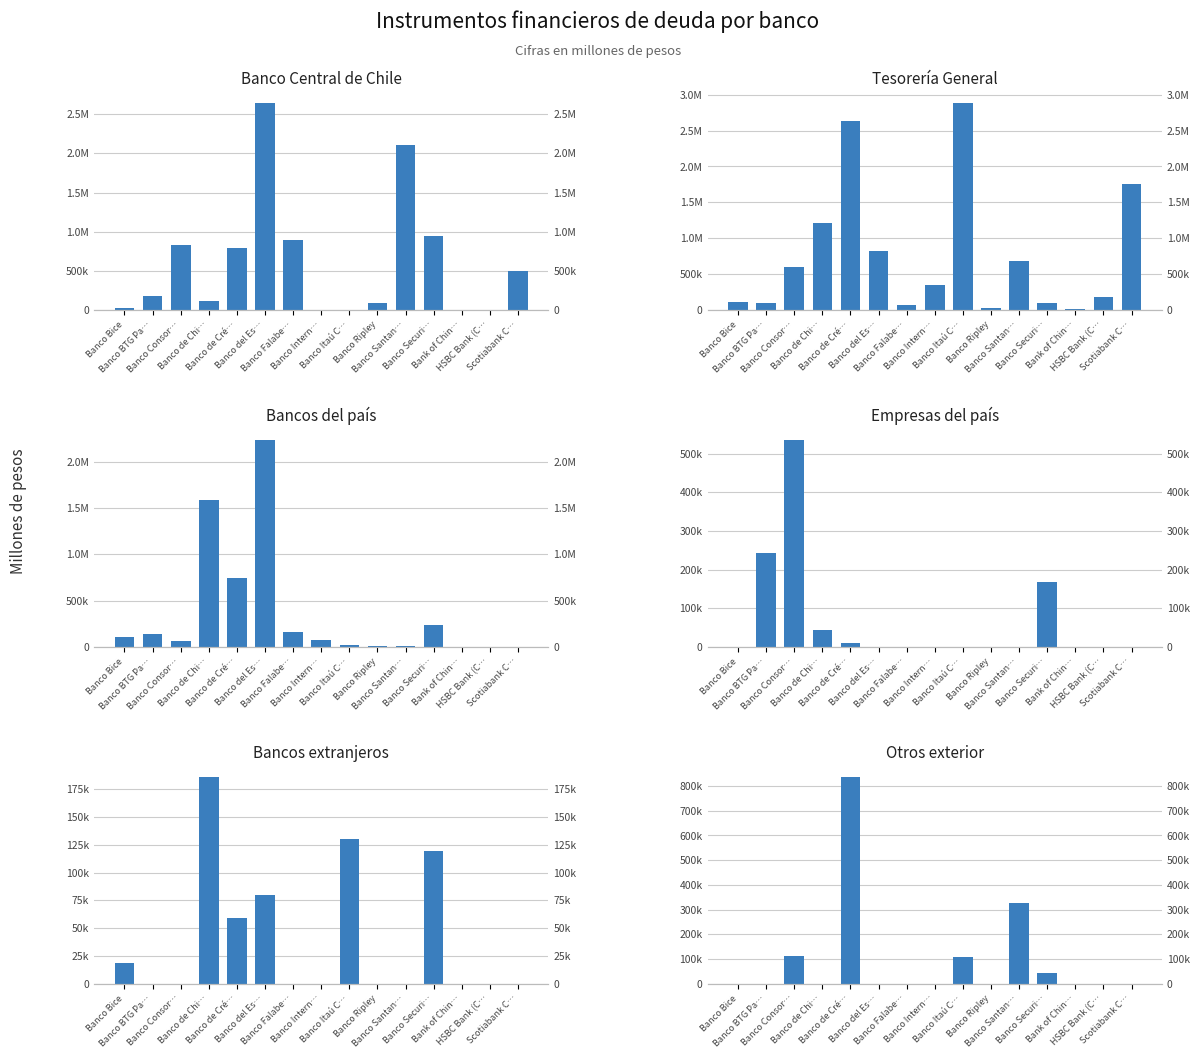

What are all the series names shown in the legend?

Banco Central de Chile, Tesorería General, Bancos del país, Empresas del país, Bancos extranjeros, Otros exterior